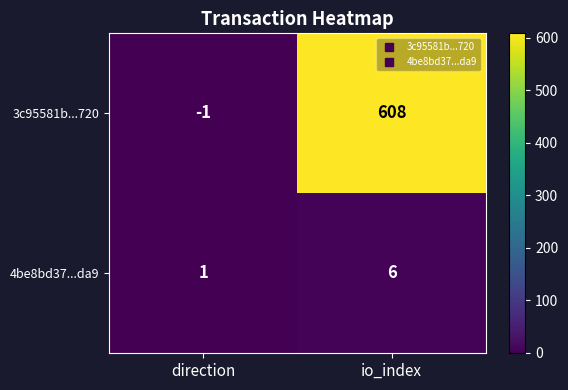

Where is 3c95581b...720 nearest to the value 303?

direction